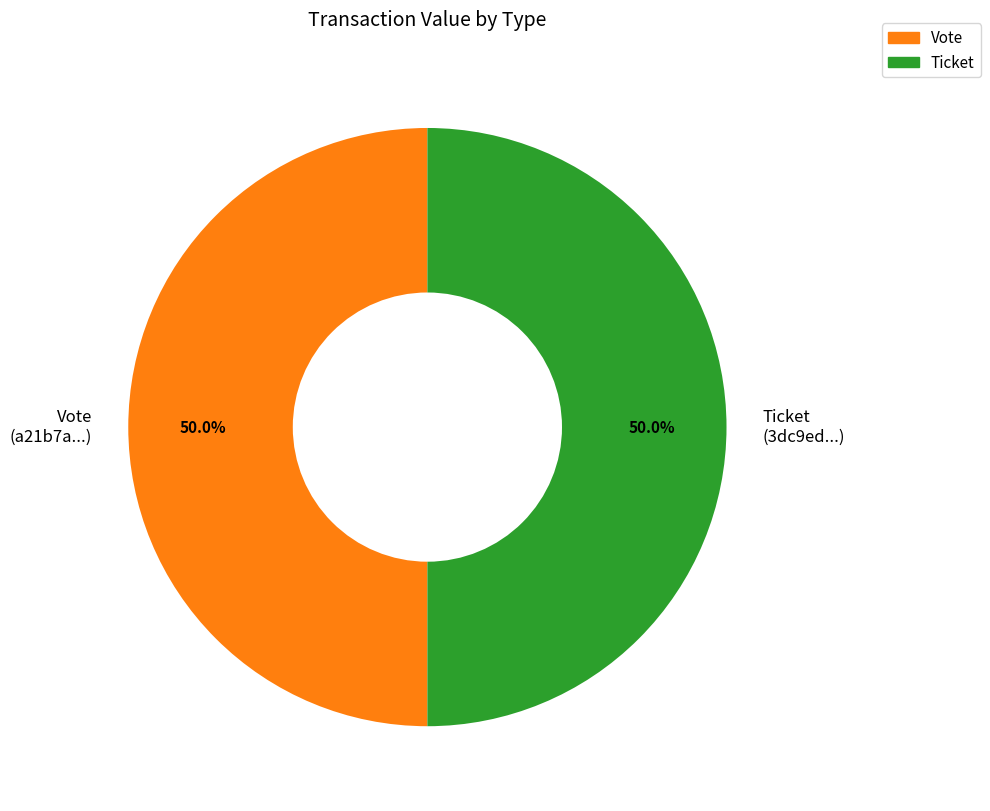

Do Vote (a21b7a...) and Ticket (3dc9ed...) together represent more than half of the pie?

Yes